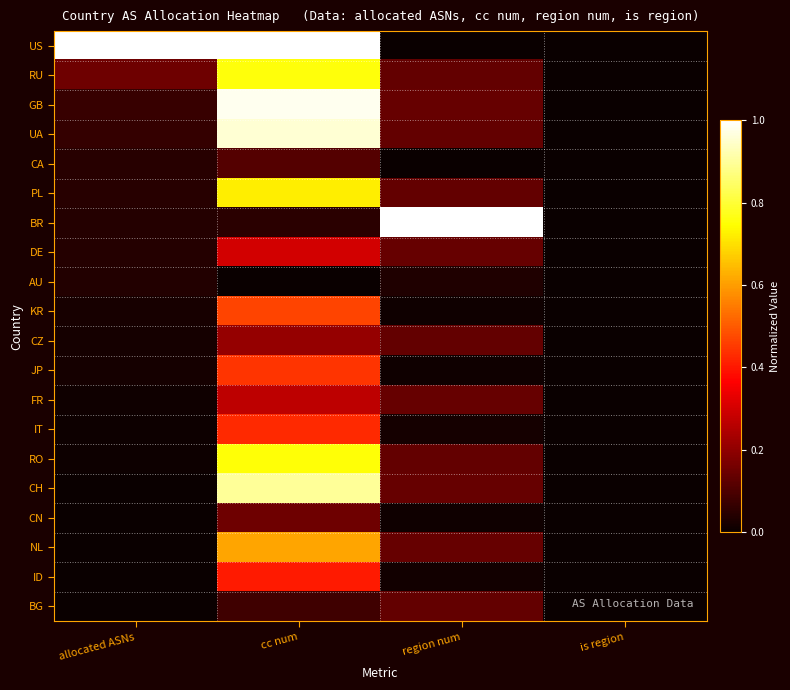

At region num, list the series in order from smallest to largest.

US, CA, KR, JP, CN, ID, IT, AU, RU, UA, PL, CZ, RO, BG, GB, DE, FR, CH, NL, BR